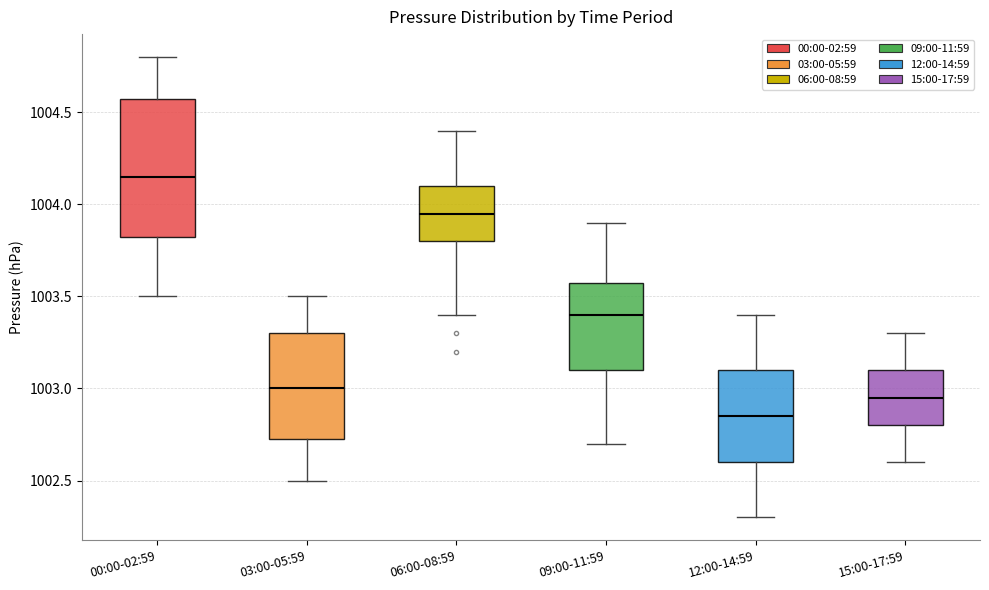

Where is the lower edge of the box for 06:00-08:59 on the y-axis? The values are not printed on the chart, so give them approximately, as read against the axis.

1003.80